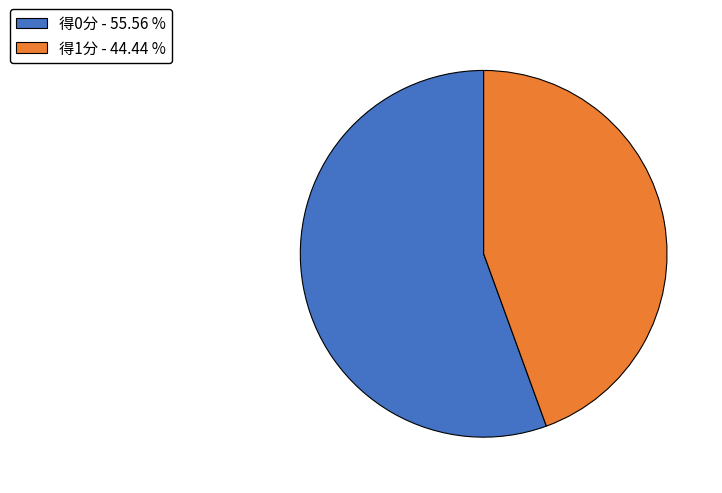

Do 得0分 - 55.56 % and 得1分 - 44.44 % together represent more than half of the pie?

Yes